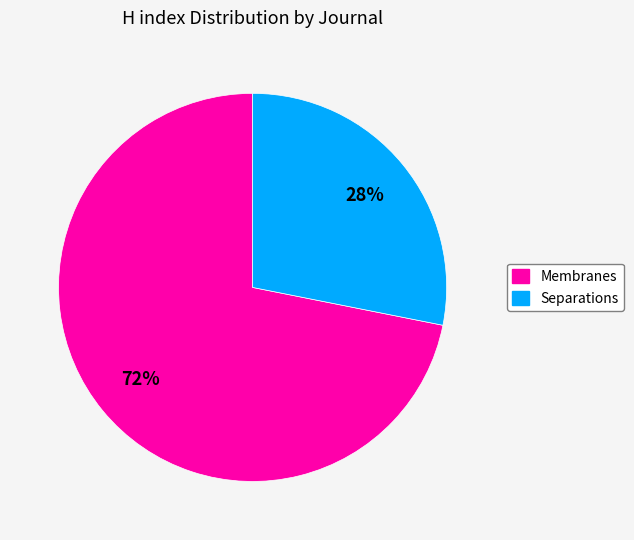

What is the smallest slice in the pie chart?

Separations